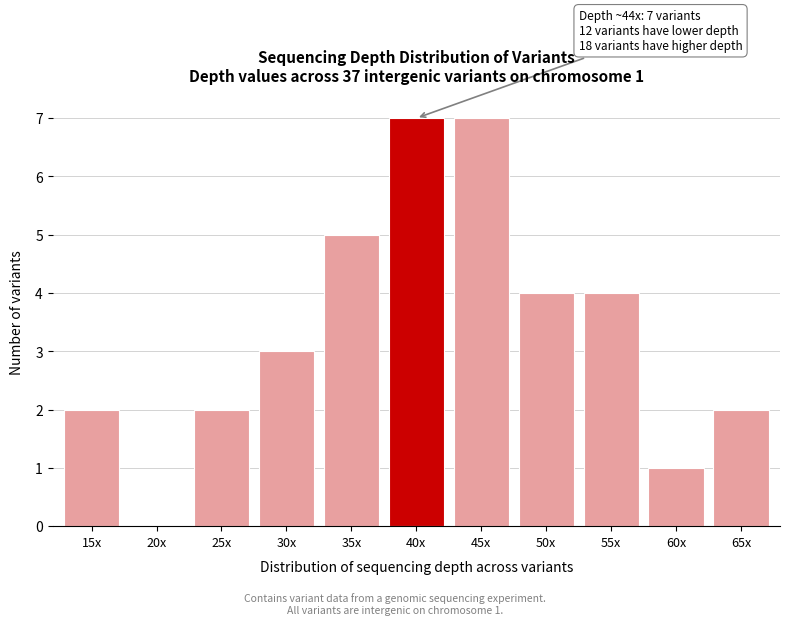

Reading right to left, what are all the values shown in this chart?

65x=2	60x=1	55x=4	50x=4	45x=7	40x=7	35x=5	30x=3	25x=2	20x=0	15x=2